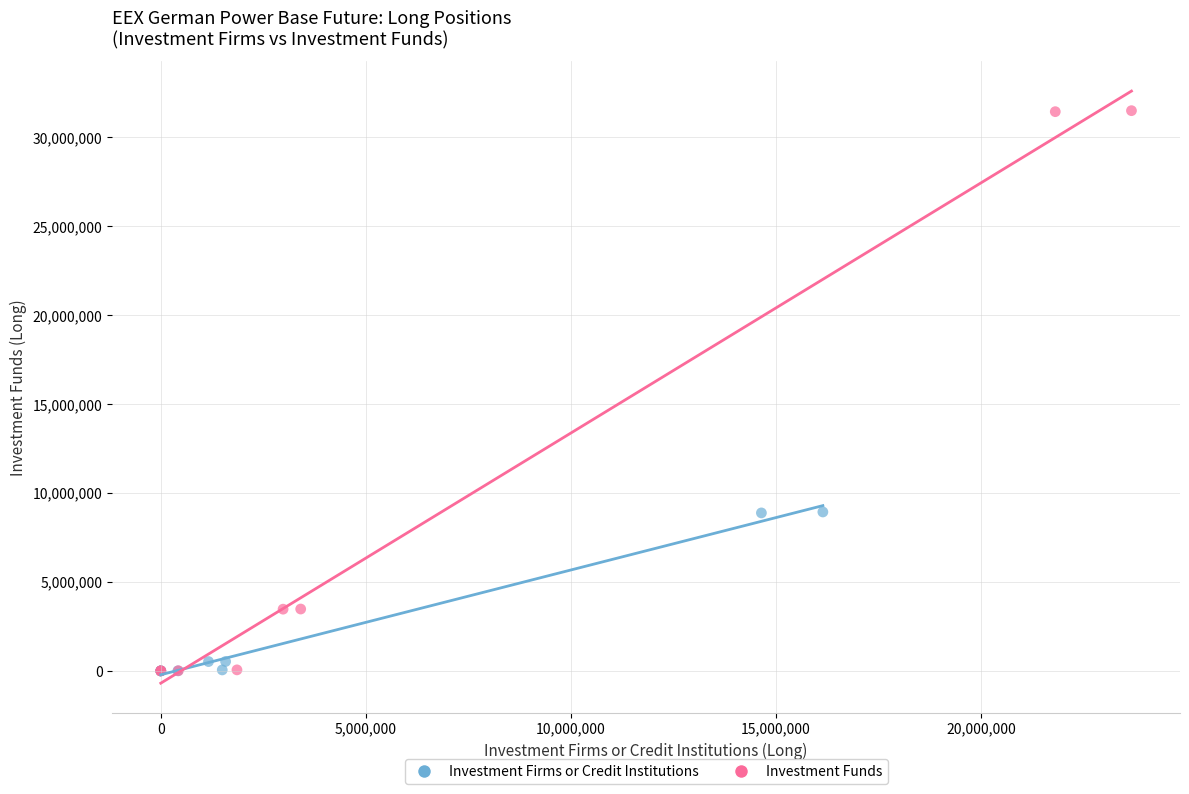

Which series reaches the maximum Y coordinate?

Investment Funds